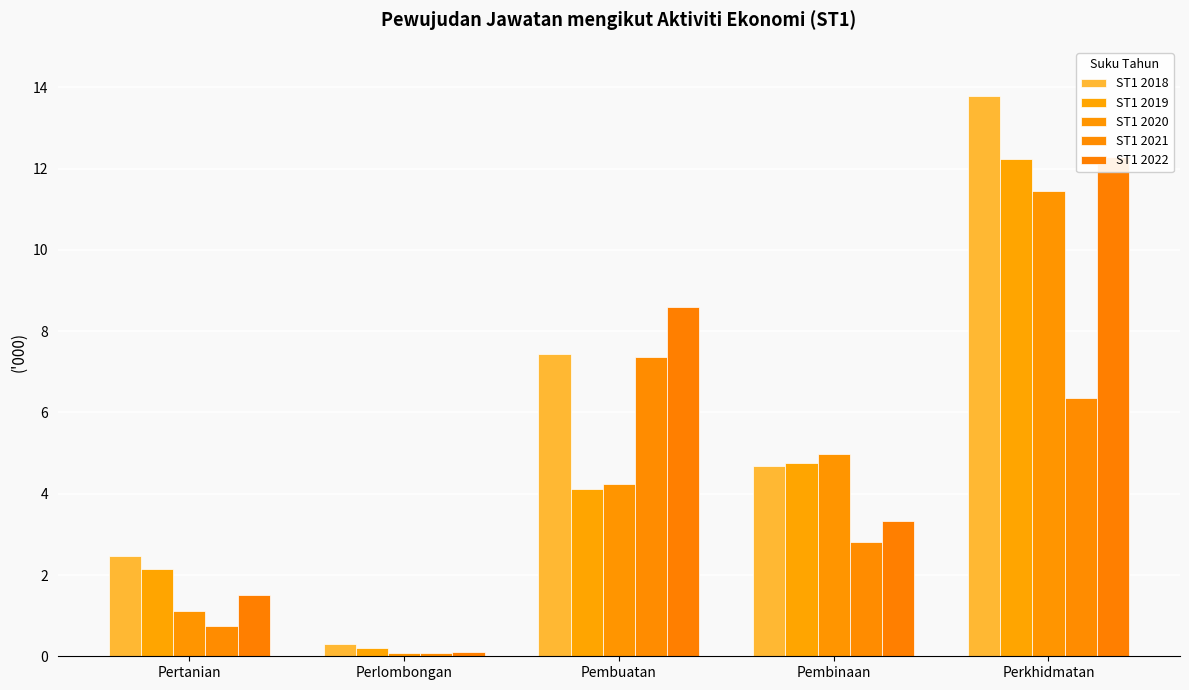

How many distinct data groups are displayed?

5